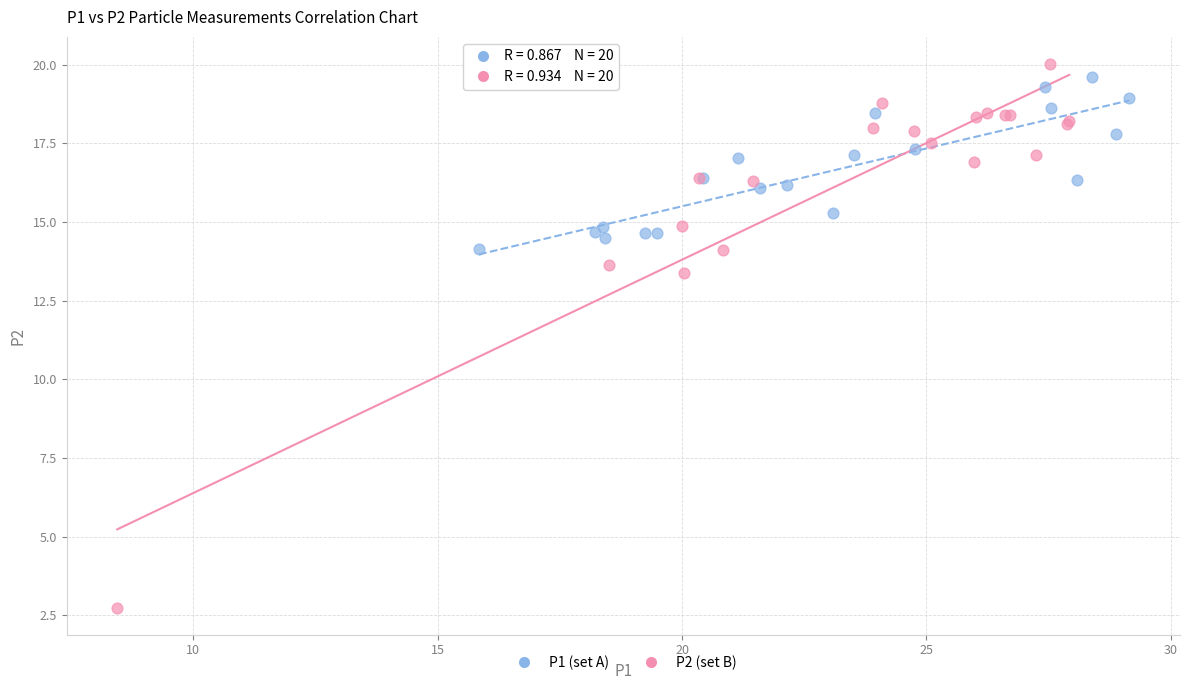

Which series reaches the minimum Y coordinate?

P2 (set B)